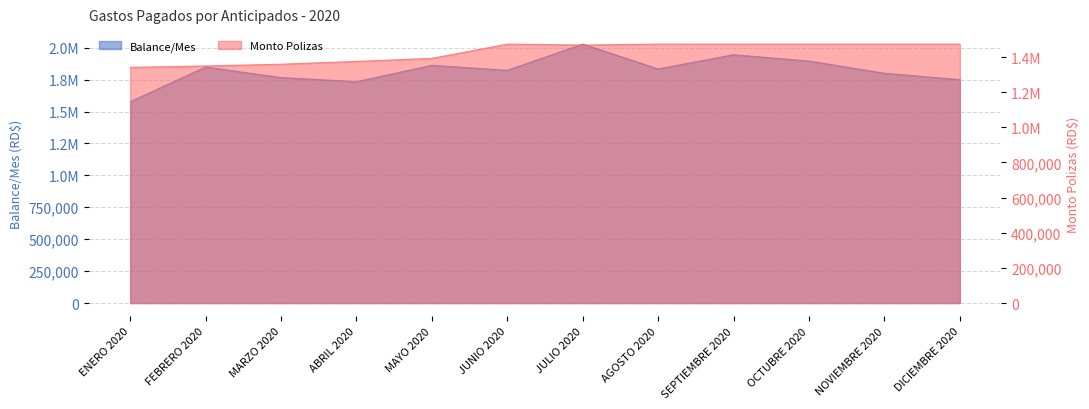

At which label does Monto Polizas first exceed 1473912?

JUNIO 2020